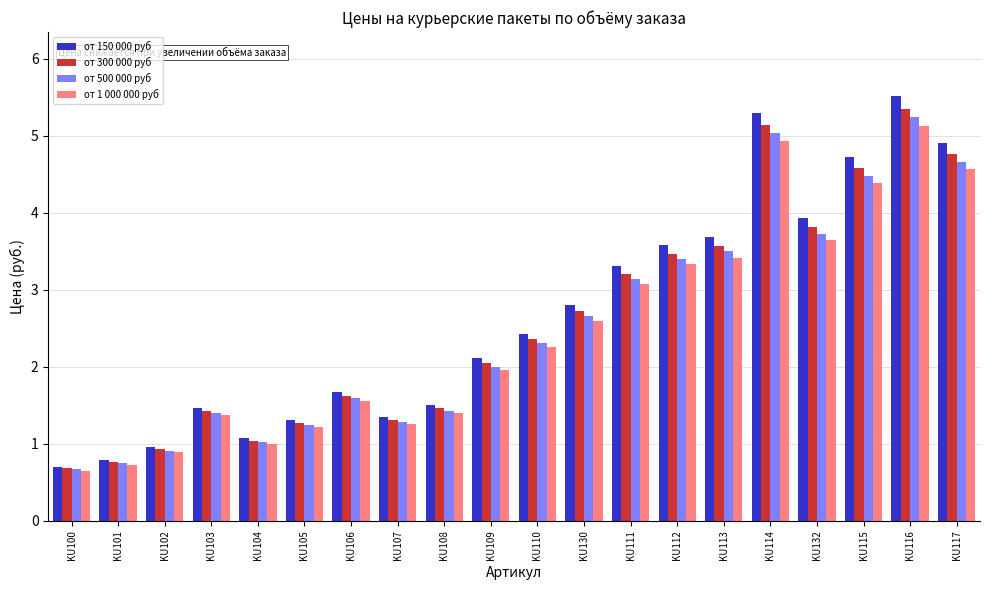

How many bars are there in each group?

4